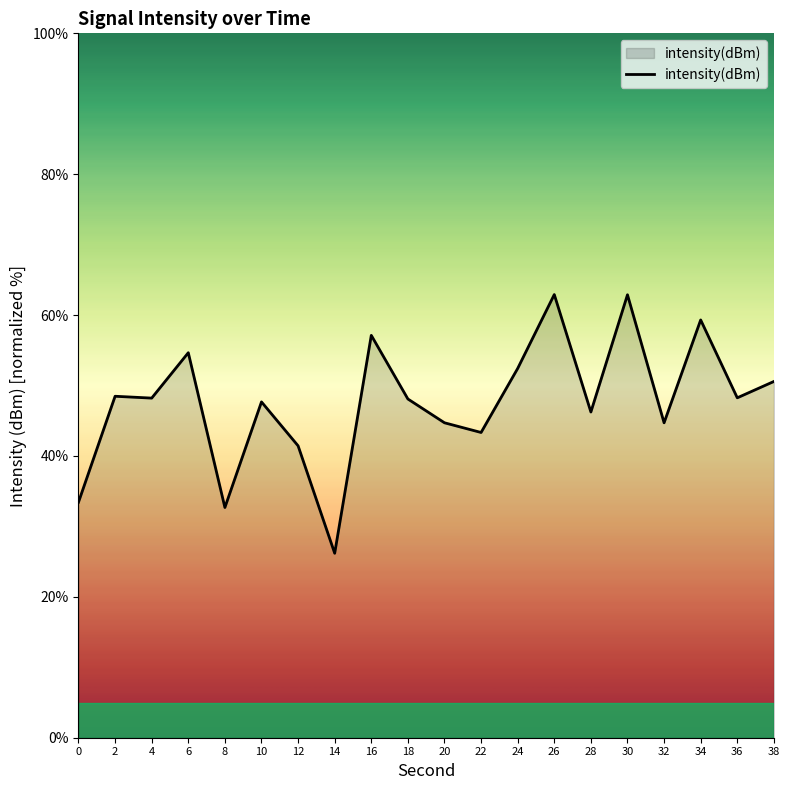

Approximately how many times larger is the value at 36 compared to 20?

1.1